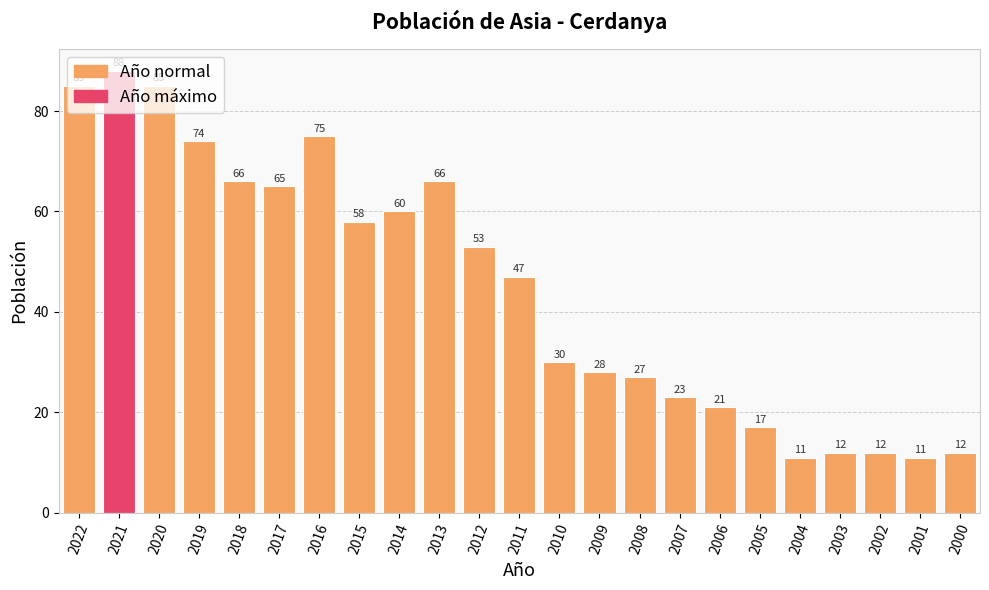

The value at 2001 is 11. True or false?

True